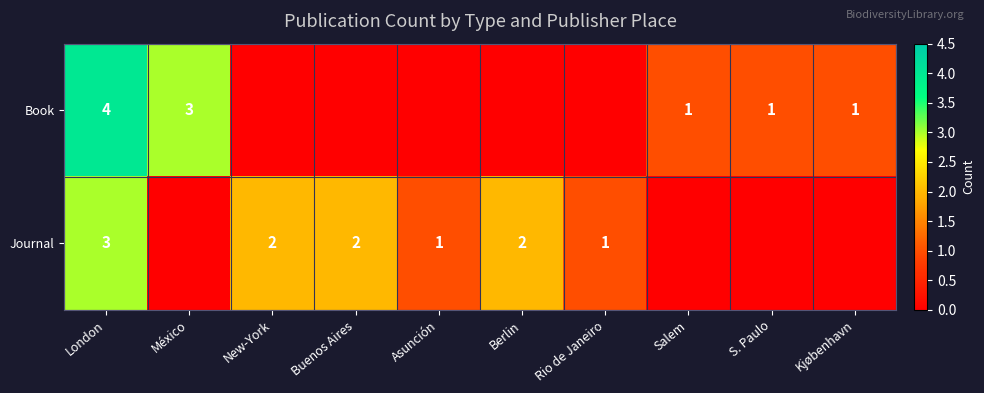

What is the total value across all series at London?

7